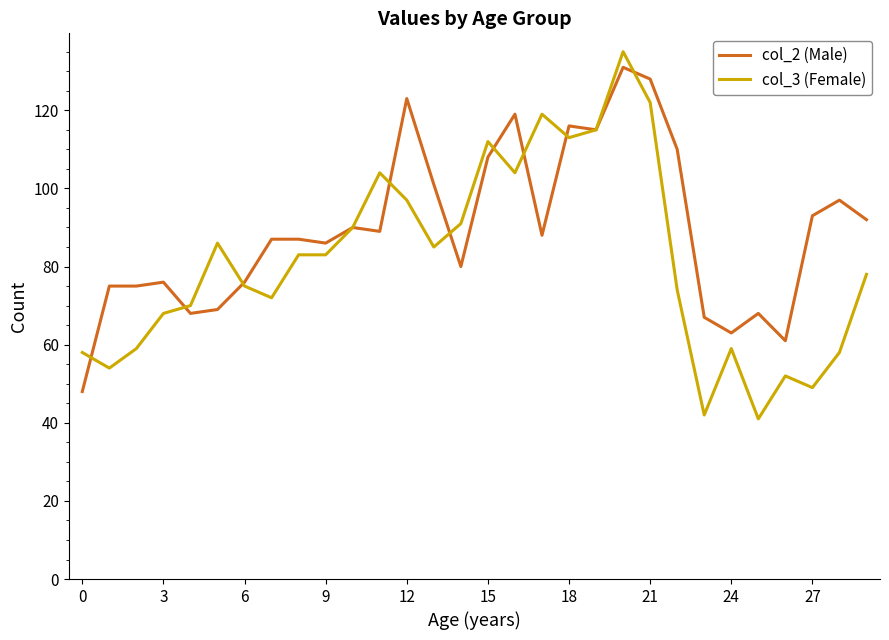

What is the lowest value of the col_3 (Female) series?

41